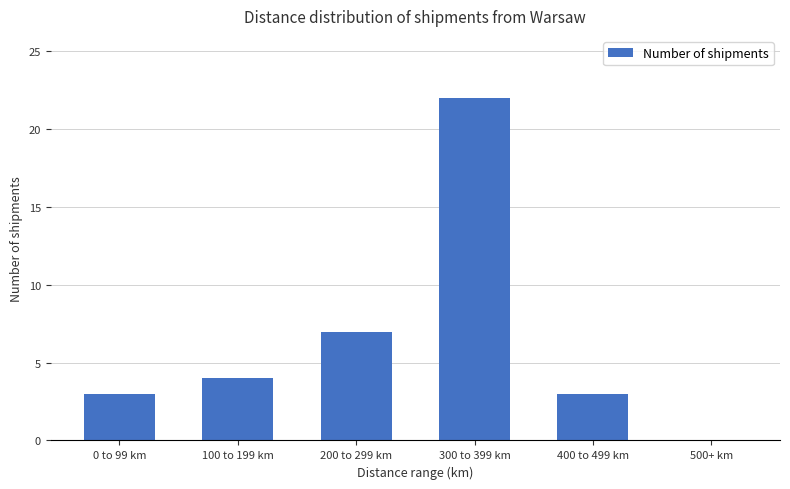

Which has a higher value, 400 to 499 km or 500+ km?

400 to 499 km